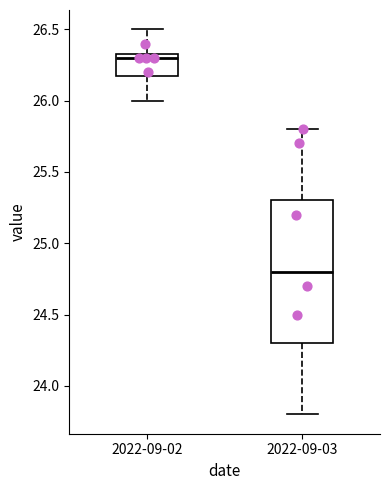

Reading left to right, transcribe this box plot: for each box, give where its median line is, the range the box spans, and where its two whiskers end, as read against the y-axis. The values are not printed on the chart, so give them approximately, as read against the axis.

2022-09-02: median 26.30, box 26.20 to 26.35, whiskers 26.00 to 26.50
2022-09-03: median 24.80, box 24.30 to 25.30, whiskers 23.80 to 25.80